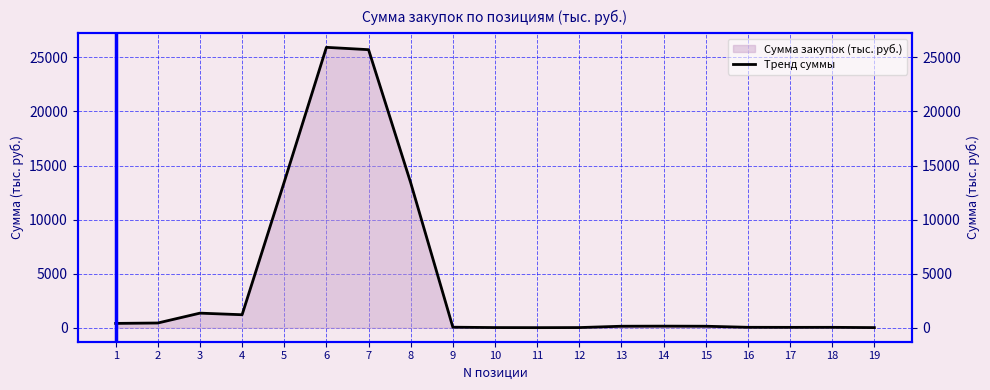

How many lines are shown in the chart?

1